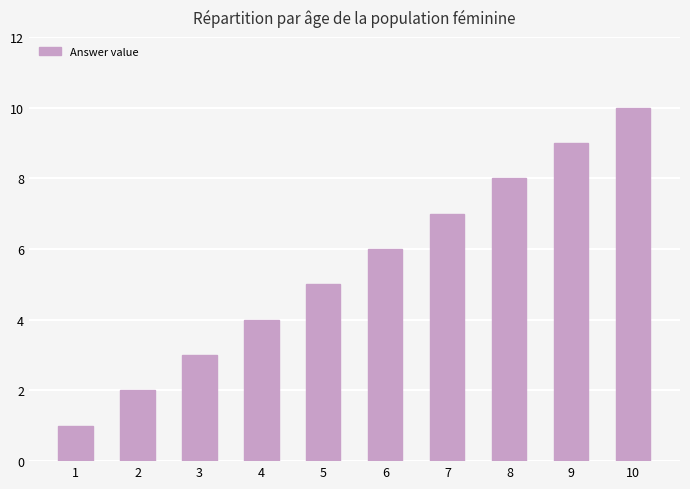

At which label is the value closest to 5?

5